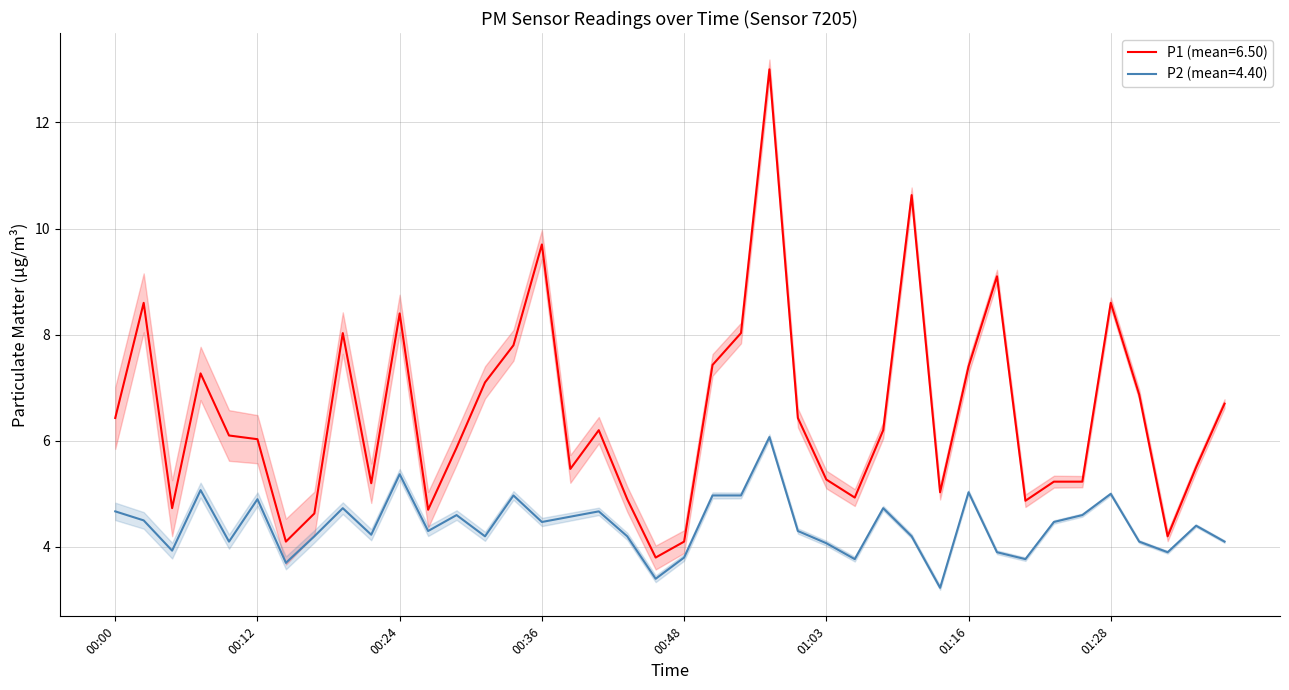

How many values in the P1 series exceed 6?

22